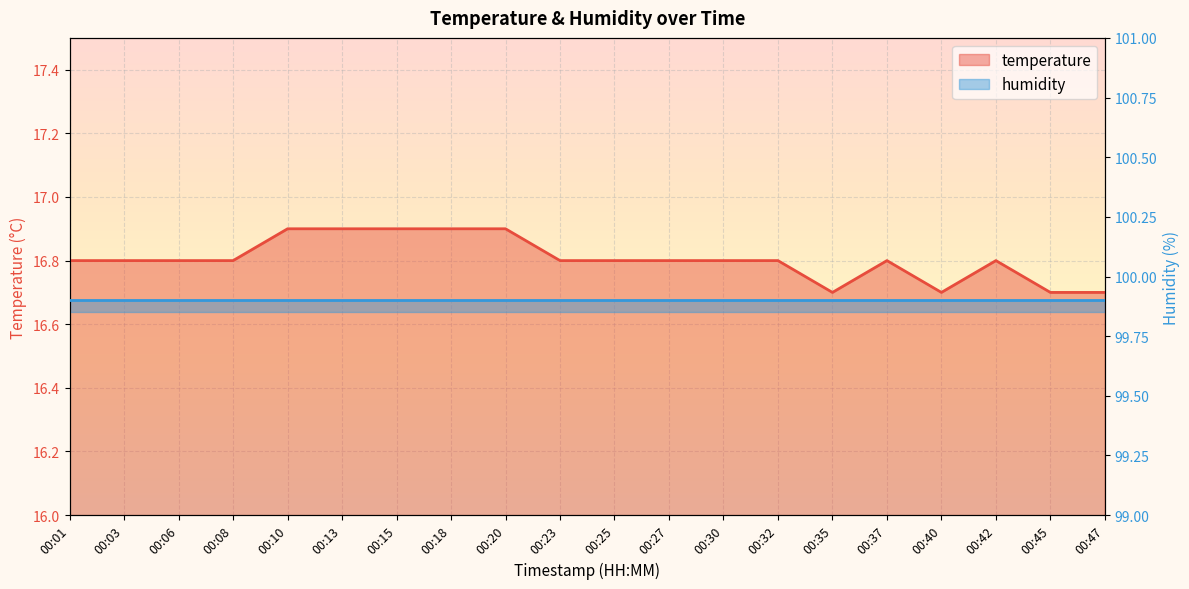

What is the maximum value shown in the chart?

16.9